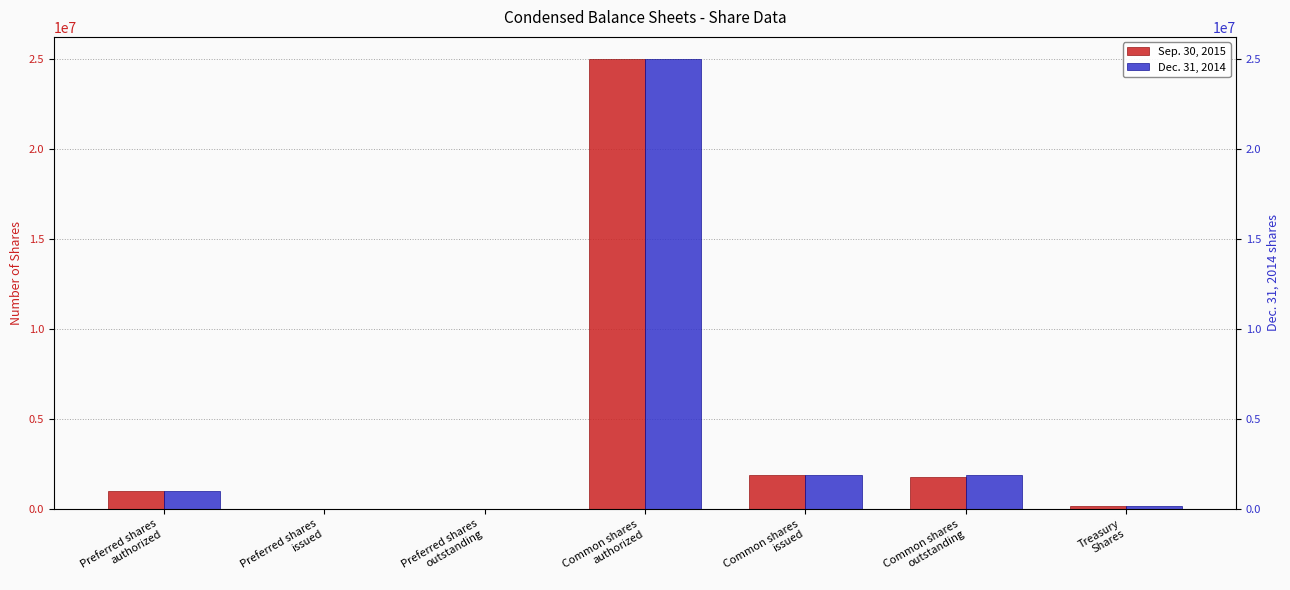

Reading right to left, what are all the values shown in this chart?

Sep. 30, 2015: Treasury
Shares=139070	Common shares
outstanding=1744569	Common shares
issued=1883639	Common shares
authorized=25000000	Preferred shares
outstanding=0	Preferred shares
issued=0	Preferred shares
authorized=1000000
Dec. 31, 2014: Treasury
Shares=139070	Common shares
outstanding=1883639	Common shares
issued=1883639	Common shares
authorized=25000000	Preferred shares
outstanding=0	Preferred shares
issued=0	Preferred shares
authorized=1000000